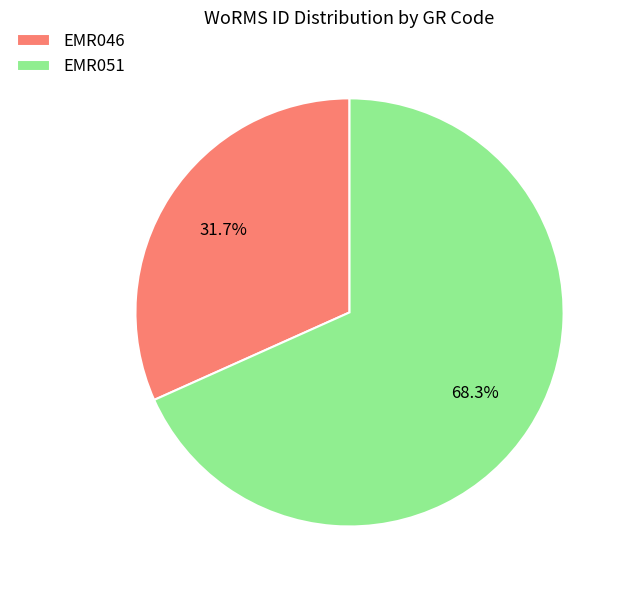

Which slice represents more than half of the pie?

EMR051